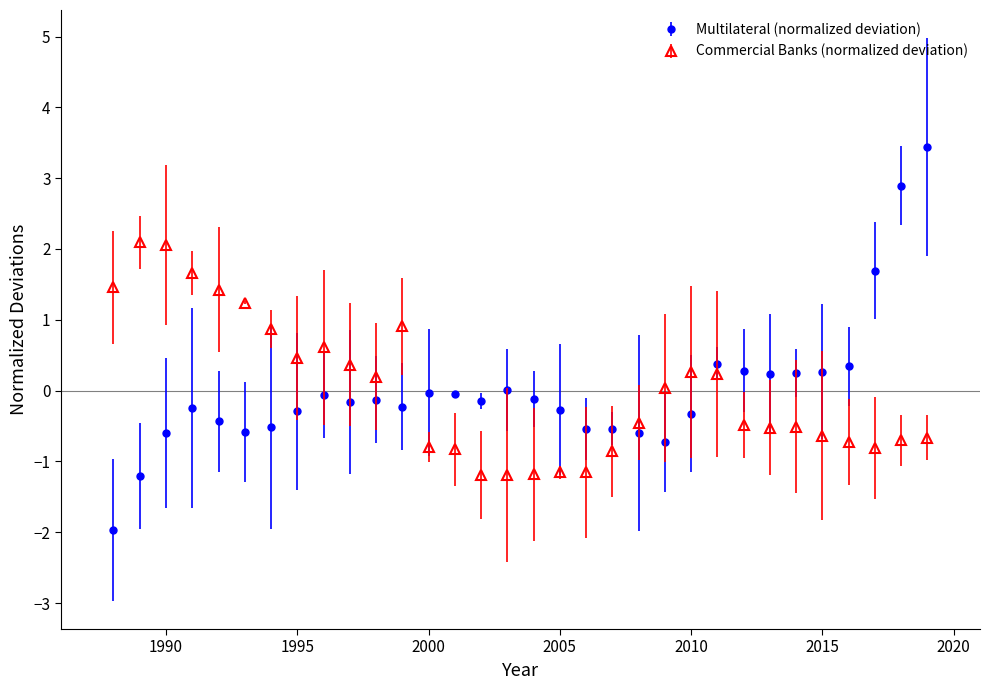

Which series has the largest range (max minus min)?

Multilateral (normalized deviation)